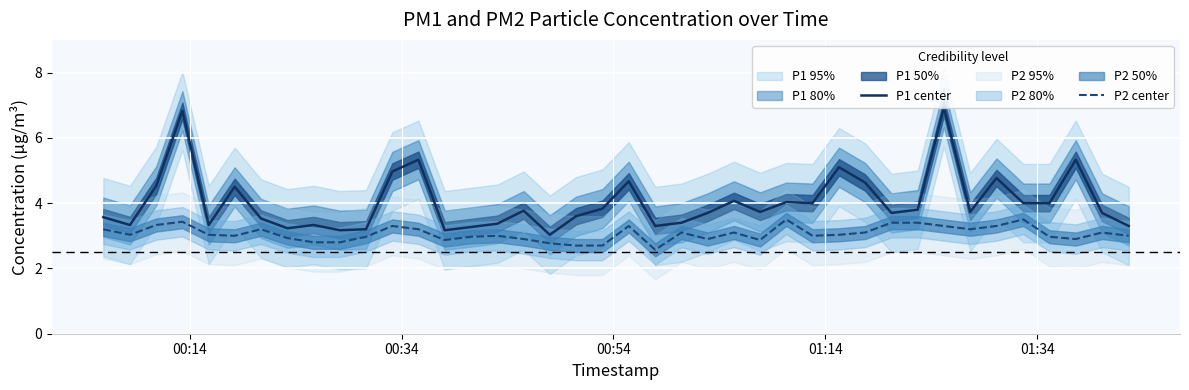

What is the sum of all P2 center values?

122.7